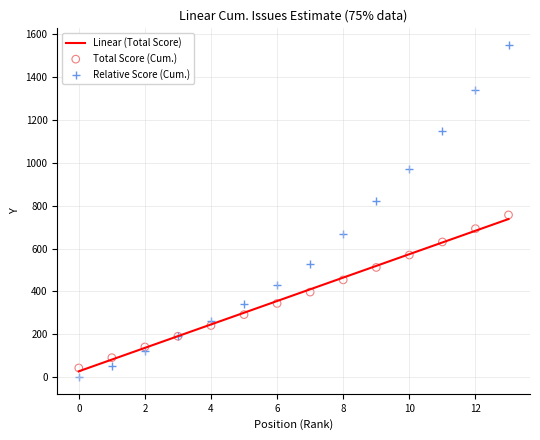

Is the value of Linear (Total Score) at 10 greater than the value of Total Score (Cum.) at 4?

Yes